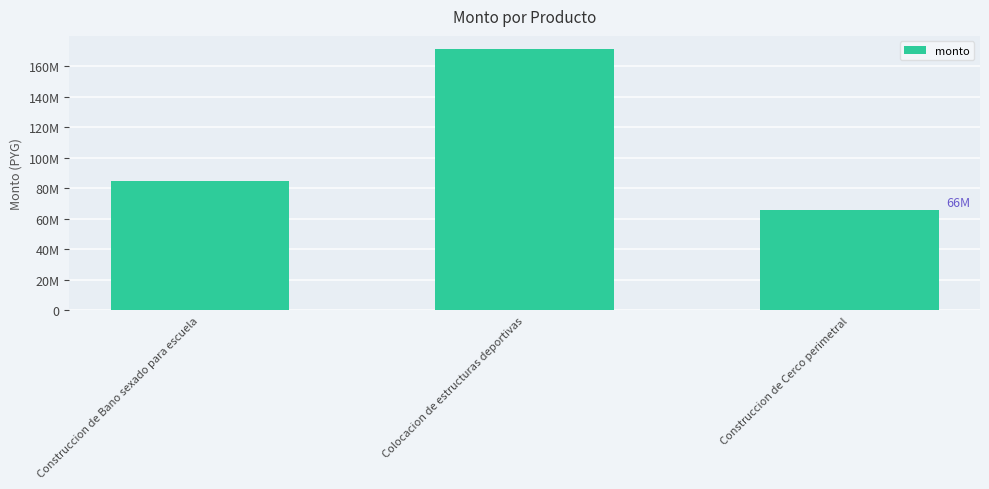

Are the bars horizontal?

No